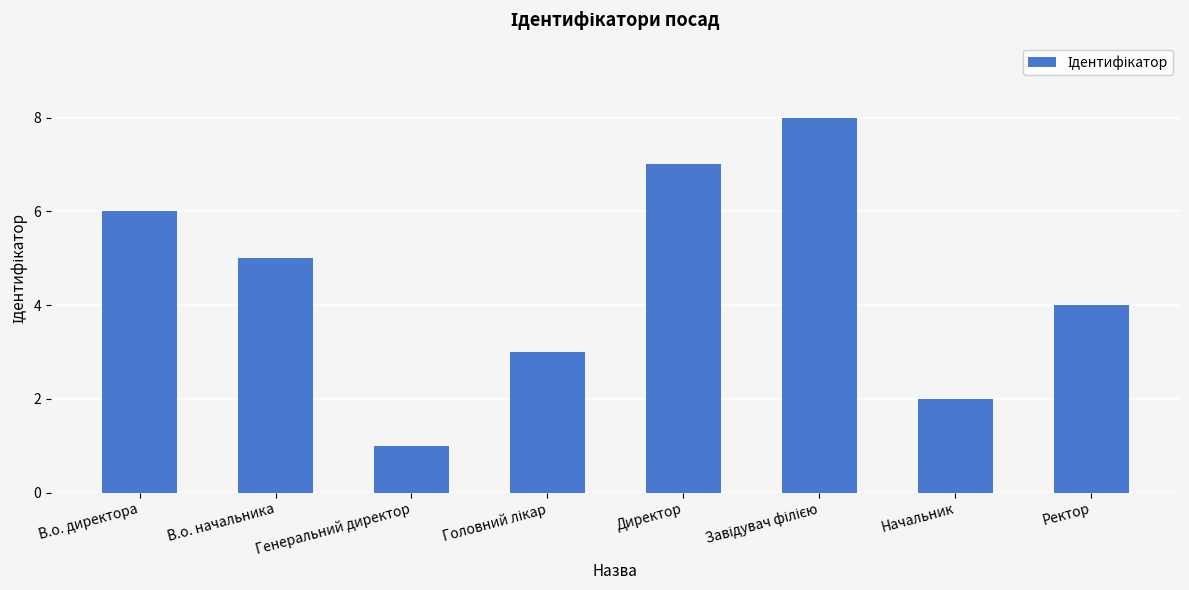

Are the bars horizontal?

No